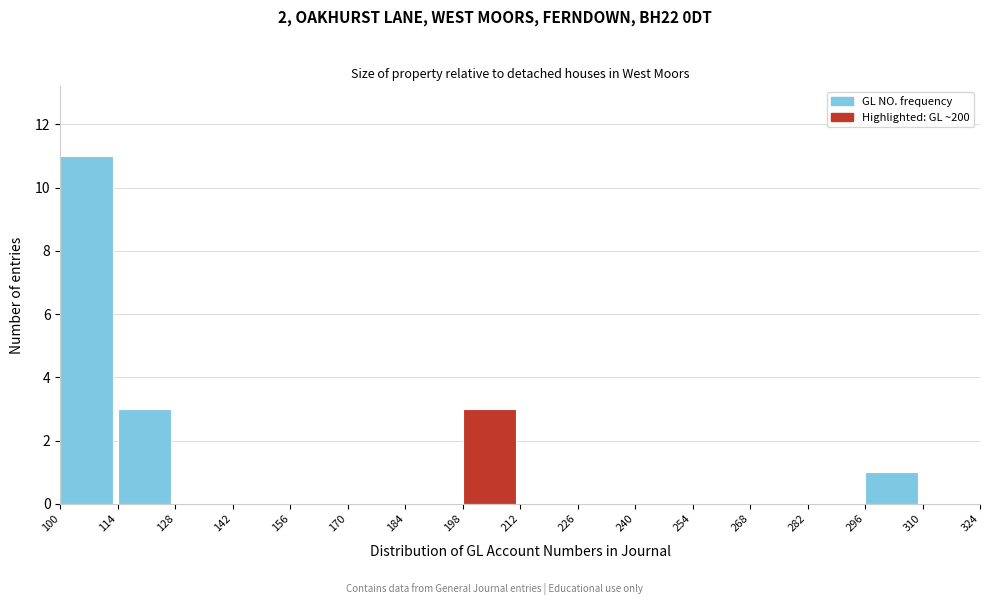

Which range on the x-axis has the tallest bar?

100 to 114